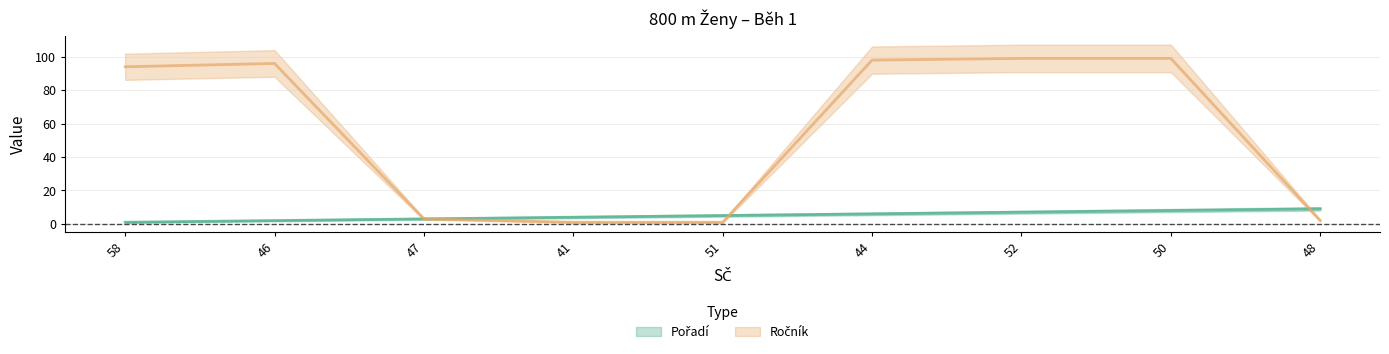

What is the approximate value of Ročník at 58, to the nearest 10?

90